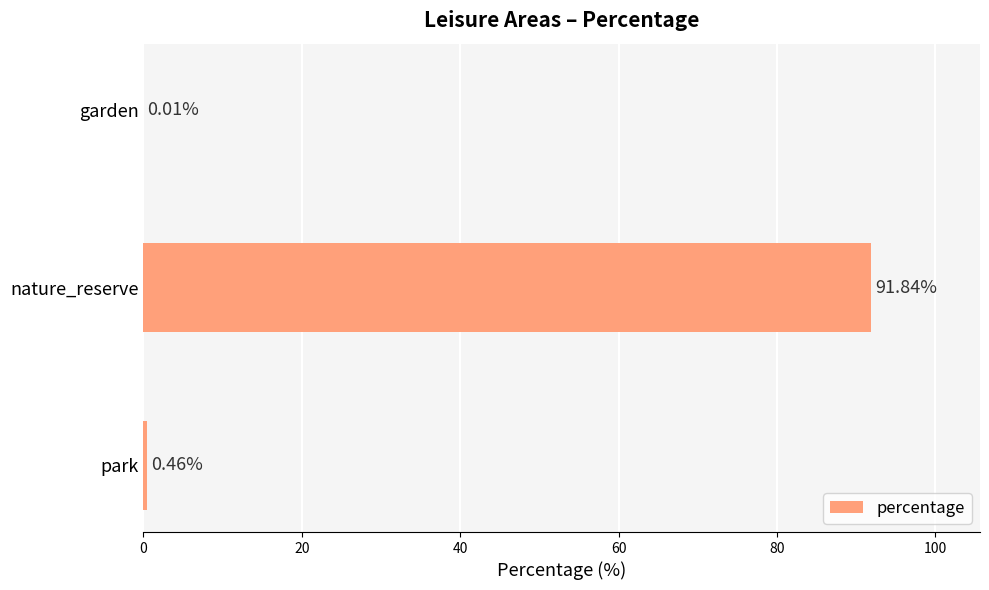

What is the sum of all values?

92.3